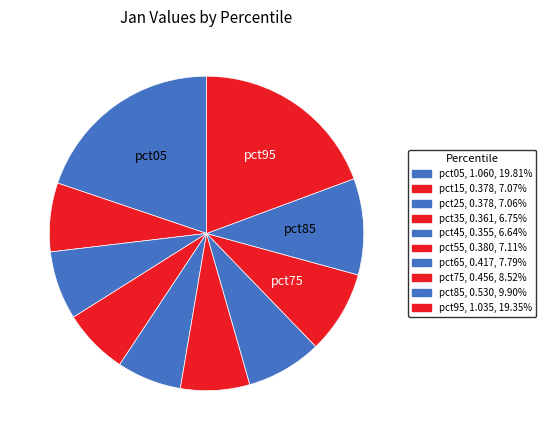

What percentage is the pct55 slice, to the nearest percent?

7%